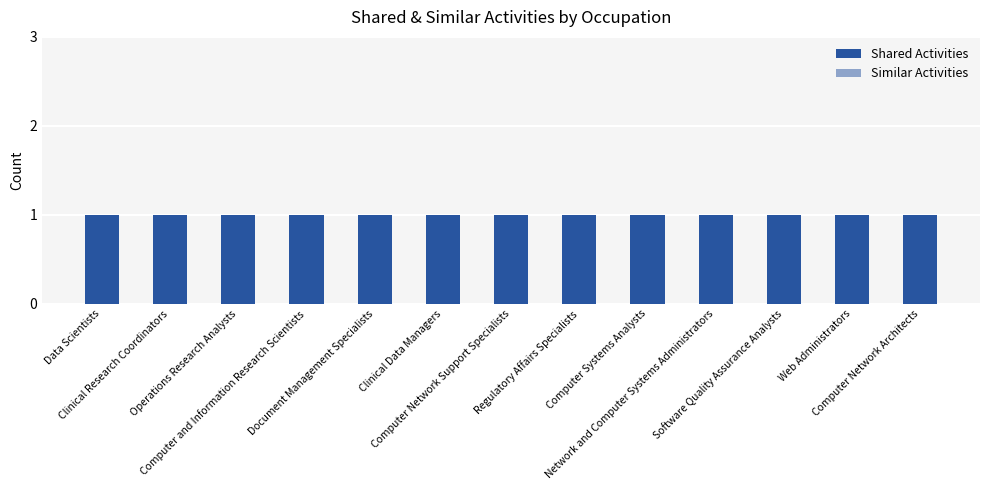

At which category is the sum across all series the highest?

Data Scientists